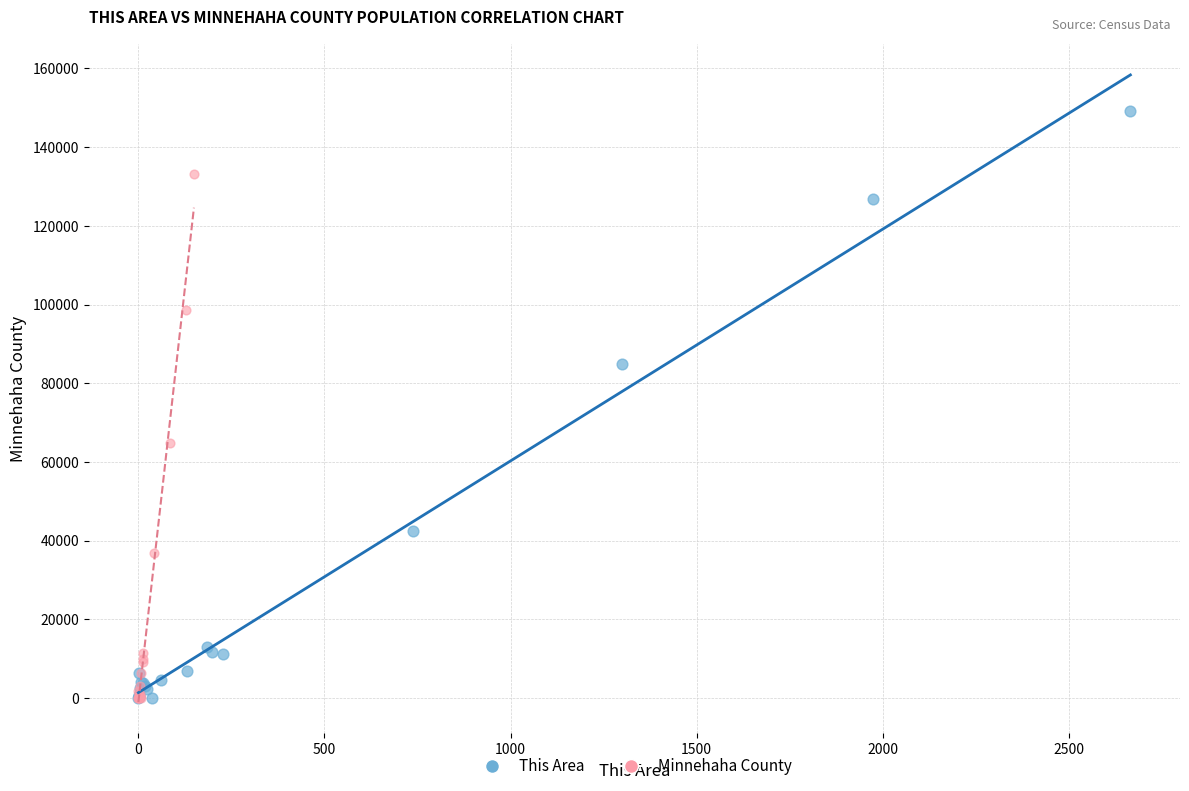

Which series has the widest spread of Y values?

This Area